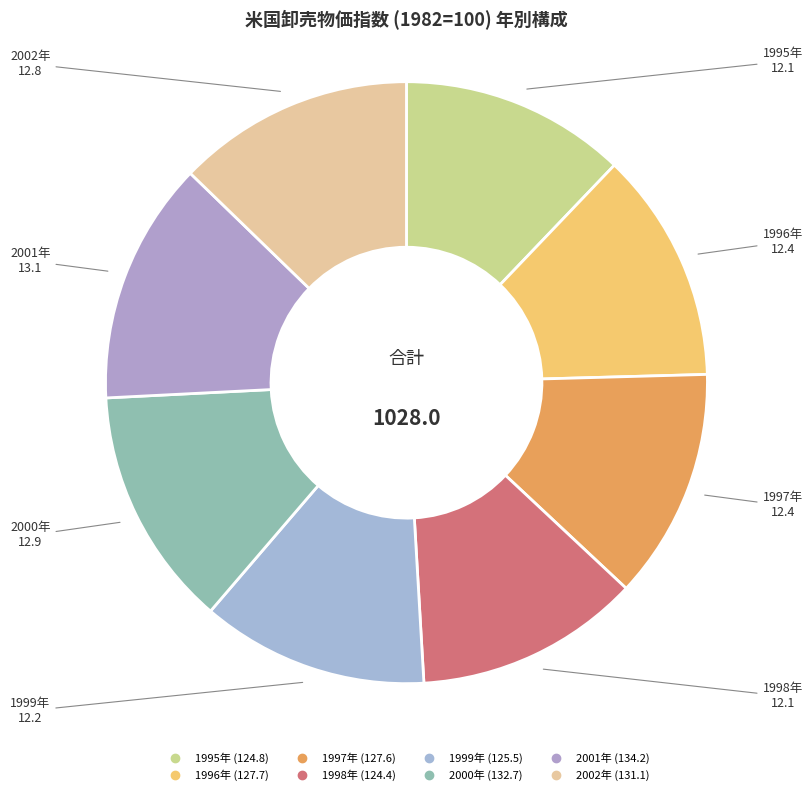

Which slice is the largest?

2001